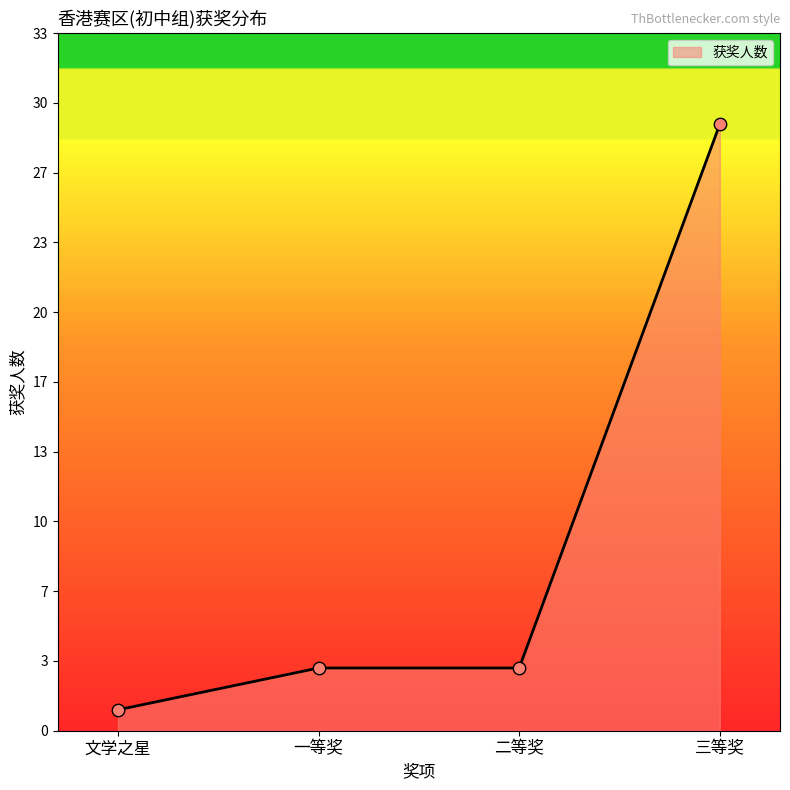

Which series contains the highest Y value?

三等奖